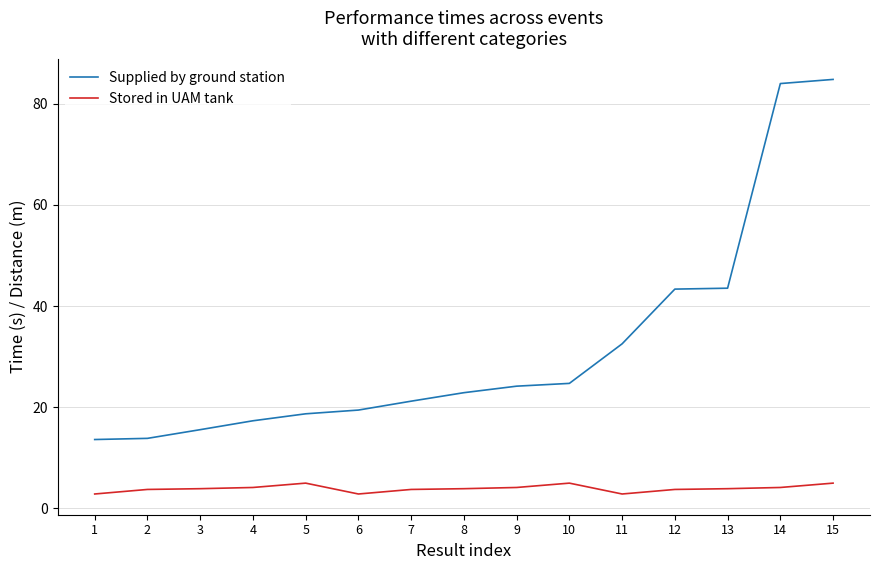

What is the minimum value for Supplied by ground station?

13.6